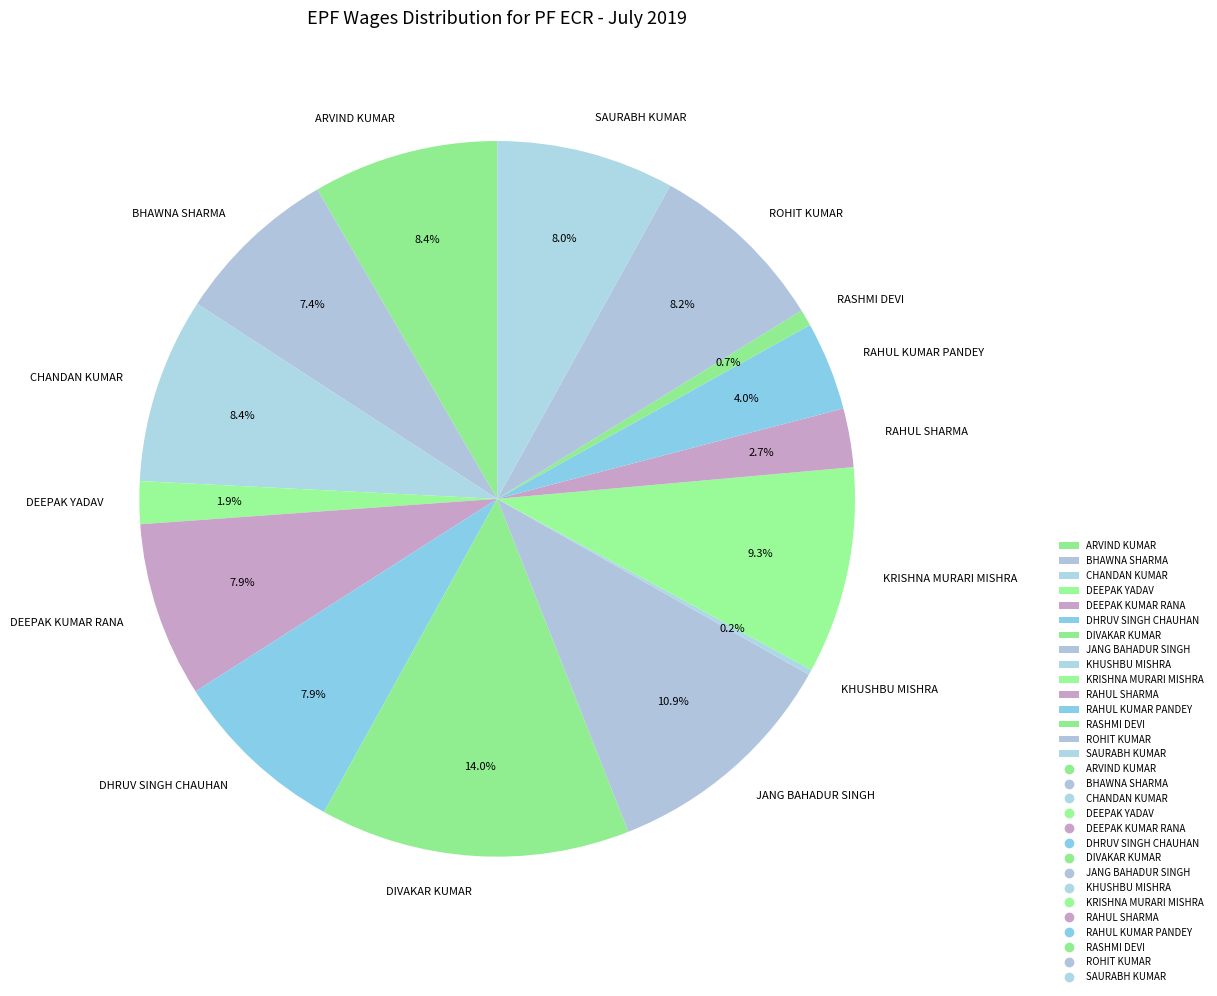

To the nearest percent, what is the difference between the KRISHNA MURARI MISHRA and BHAWNA SHARMA slice percentages?

2%